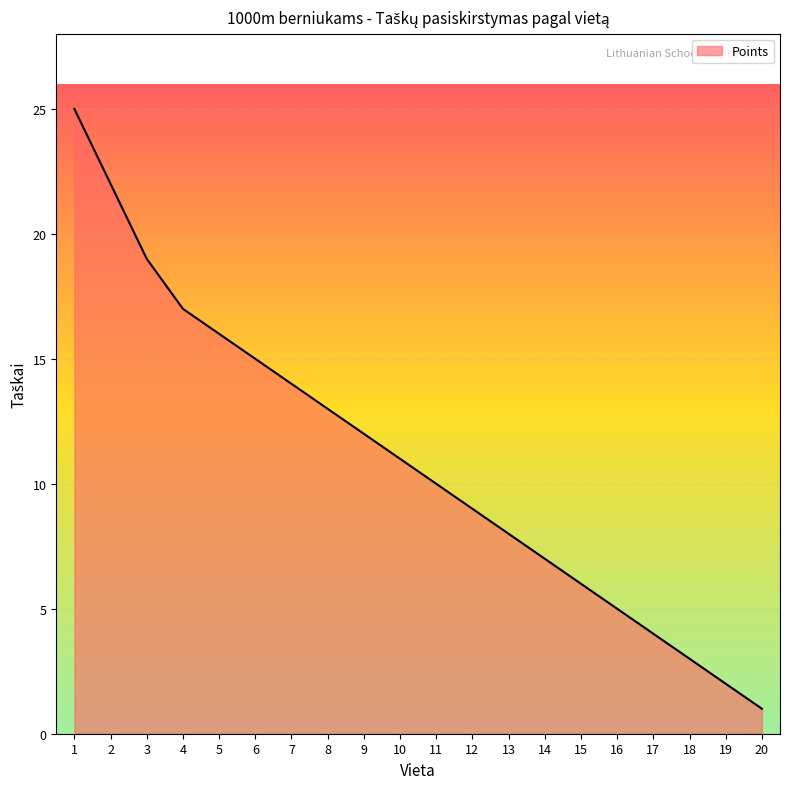

Between 18 and 20, which is larger?

18